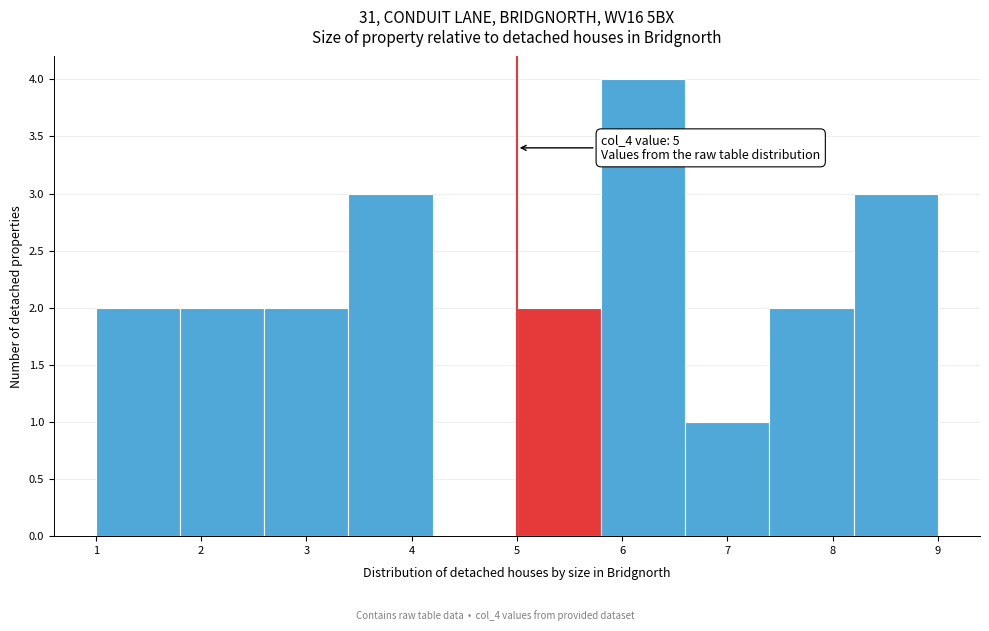

Which range on the x-axis has the tallest bar?

5.8 to 6.6